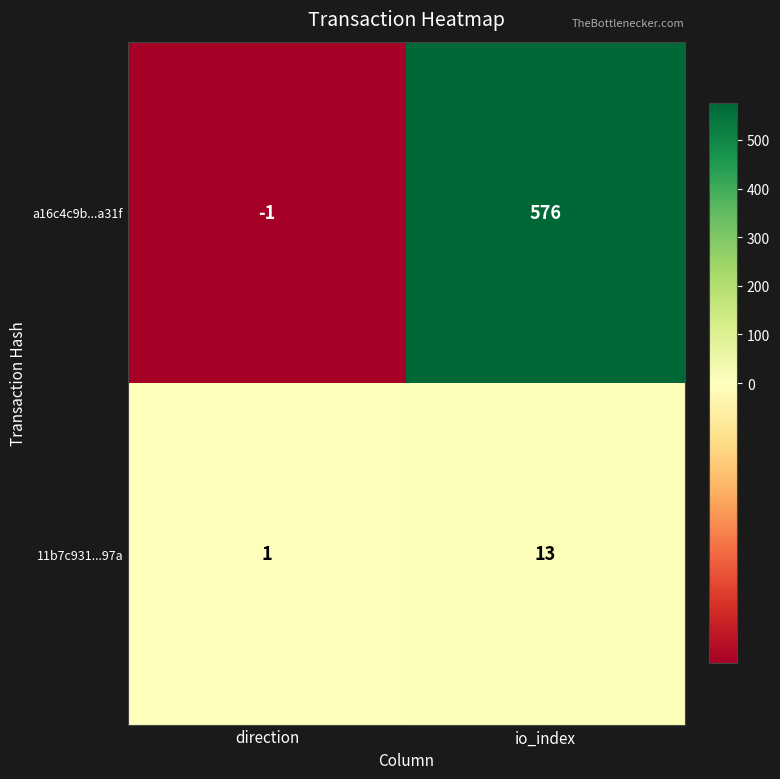

What is the sum of all 11b7c931...97a values?

14